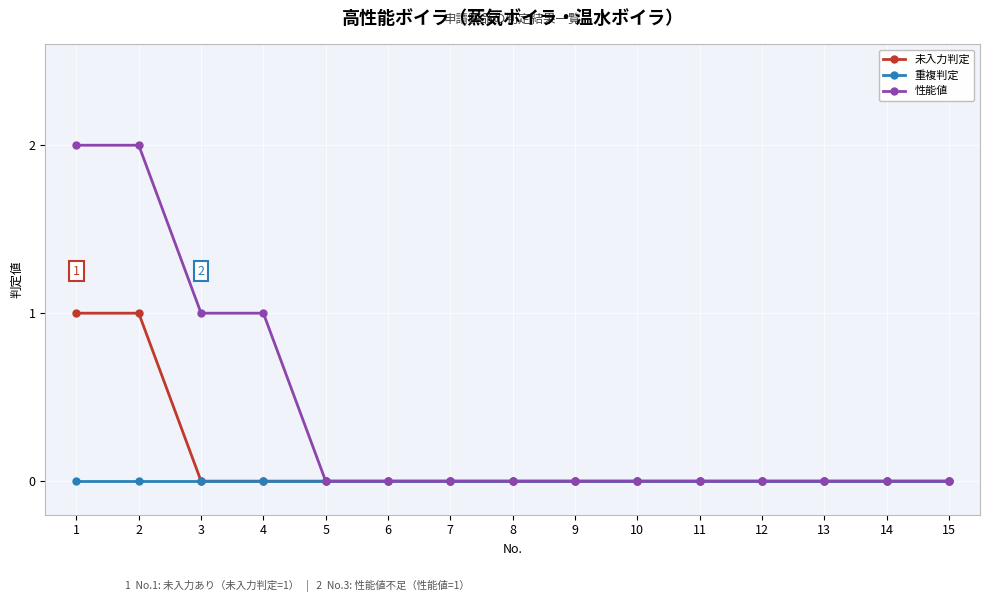

Is this an area chart (filled region under the line)?

No